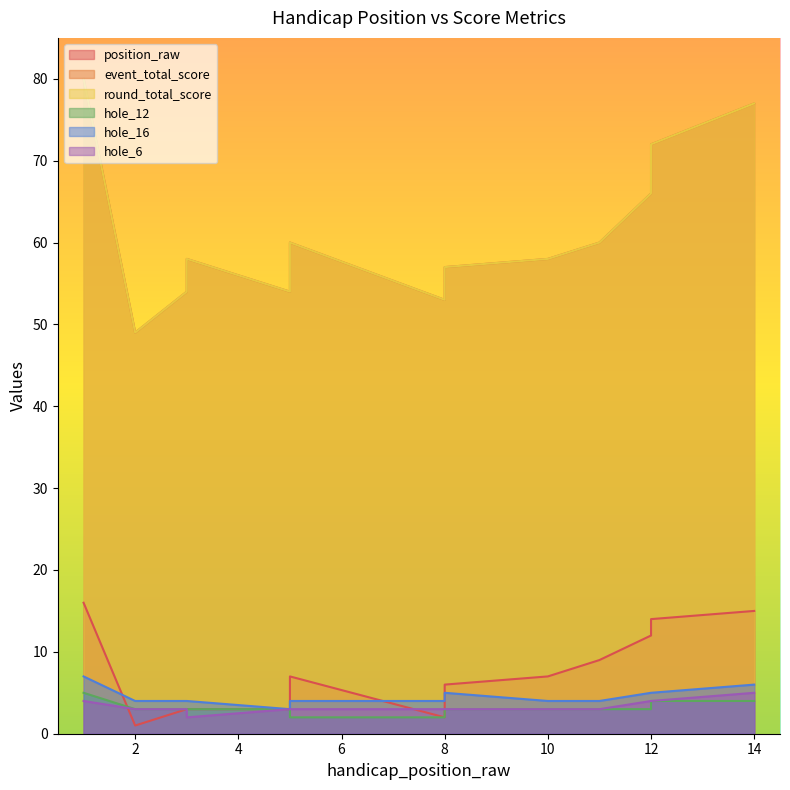

The value of event_total_score at 8 is 53. True or false?

True